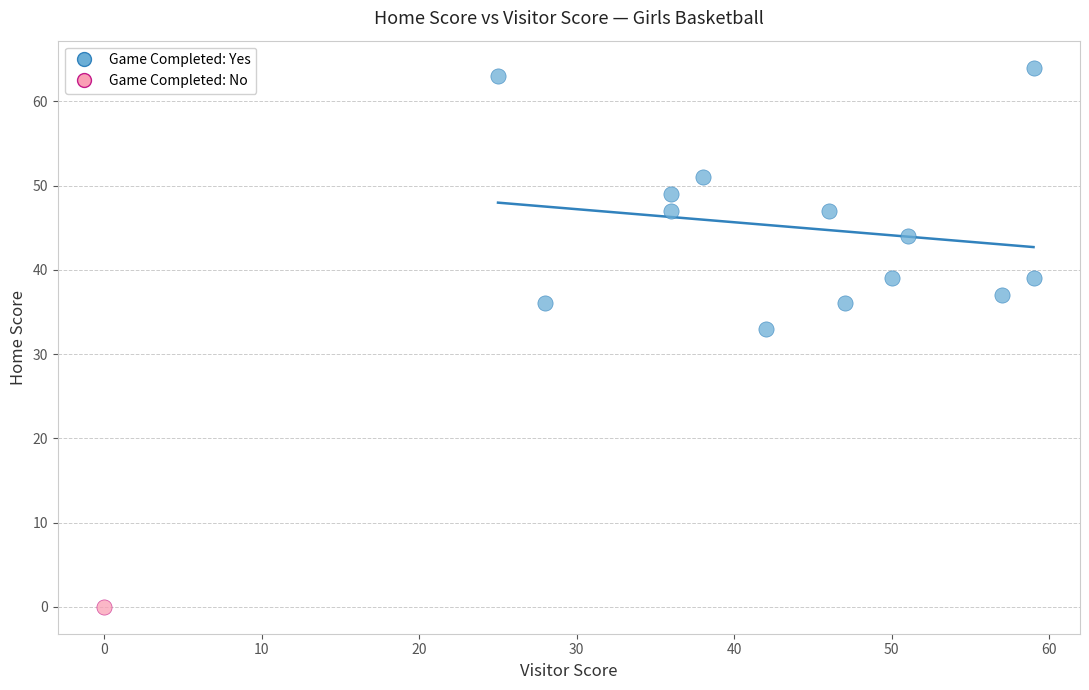

What are all the series names shown in the legend?

Game Completed: Yes, Game Completed: No